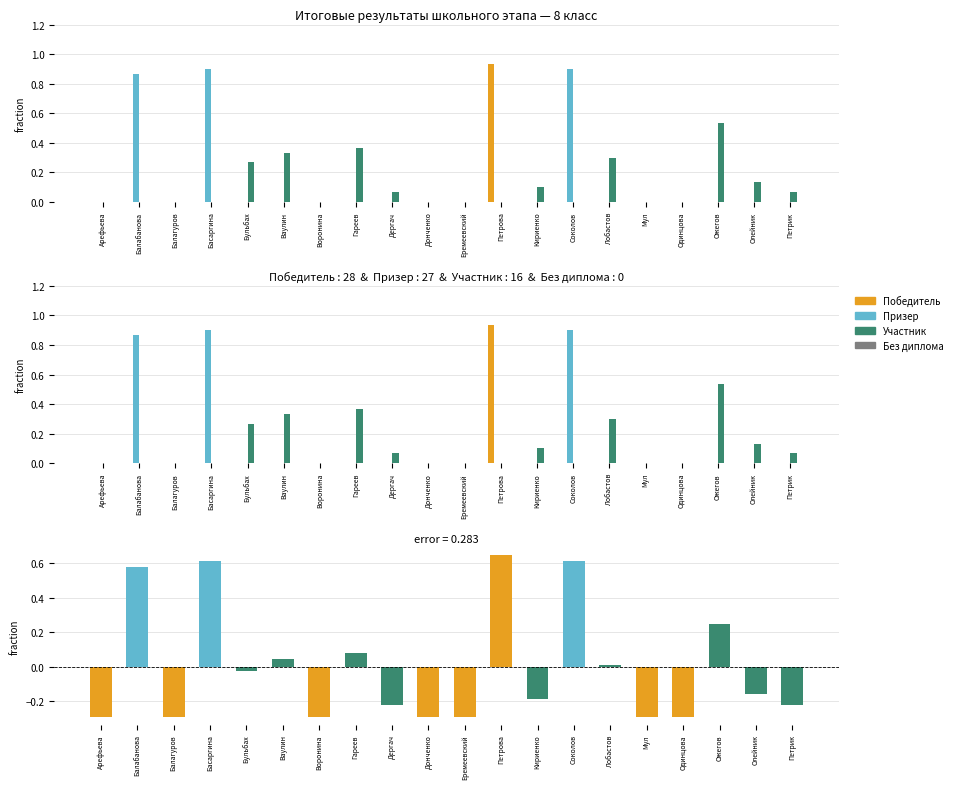

Reading left to right, what are all the values shown in this chart?

Победитель: Арефьева=0.0	Балабанова=0.0	Балагуров=0.0	Басаргина=0.0	Бульбах=0.0	Ваулин=0.0	Воронина=0.0	Гареев=0.0	Дергач=0.0	Донченко=0.0	Еремеевский=0.0	Петрова=0.9	Кириенко=0.0	Соколов=0.0	Лобастов=0.0	Мул=0.0	Одинцова=0.0	Ожегов=0.0	Олейник=0.0	Петрик=0.0
Призер: Арефьева=0.0	Балабанова=0.9	Балагуров=0.0	Басаргина=0.9	Бульбах=0.0	Ваулин=0.0	Воронина=0.0	Гареев=0.0	Дергач=0.0	Донченко=0.0	Еремеевский=0.0	Петрова=0.0	Кириенко=0.0	Соколов=0.9	Лобастов=0.0	Мул=0.0	Одинцова=0.0	Ожегов=0.0	Олейник=0.0	Петрик=0.0
Участник: Арефьева=0.0	Балабанова=0.0	Балагуров=0.0	Басаргина=0.0	Бульбах=0.3	Ваулин=0.3	Воронина=0.0	Гареев=0.4	Дергач=0.1	Донченко=0.0	Еремеевский=0.0	Петрова=0.0	Кириенко=0.1	Соколов=0.0	Лобастов=0.3	Мул=0.0	Одинцова=0.0	Ожегов=0.5	Олейник=0.1	Петрик=0.1
Без диплома: Арефьева=0.0	Балабанова=0.0	Балагуров=0.0	Басаргина=0.0	Бульбах=0.0	Ваулин=0.0	Воронина=0.0	Гареев=0.0	Дергач=0.0	Донченко=0.0	Еремеевский=0.0	Петрова=0.0	Кириенко=0.0	Соколов=0.0	Лобастов=0.0	Мул=0.0	Одинцова=0.0	Ожегов=0.0	Олейник=0.0	Петрик=0.0